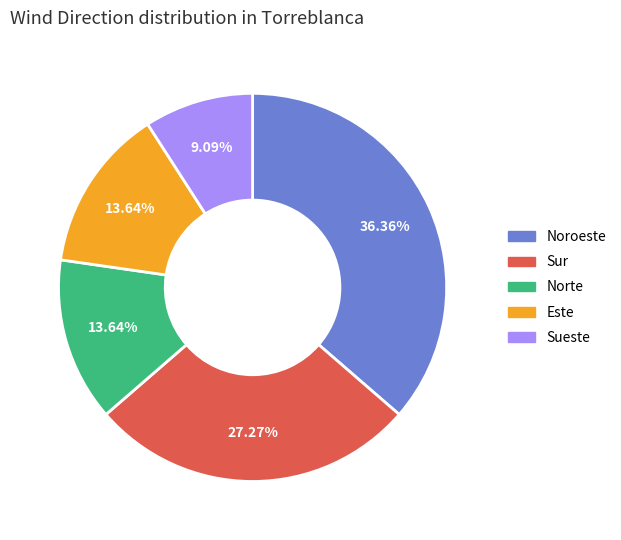

Is there a majority slice in this chart?

No